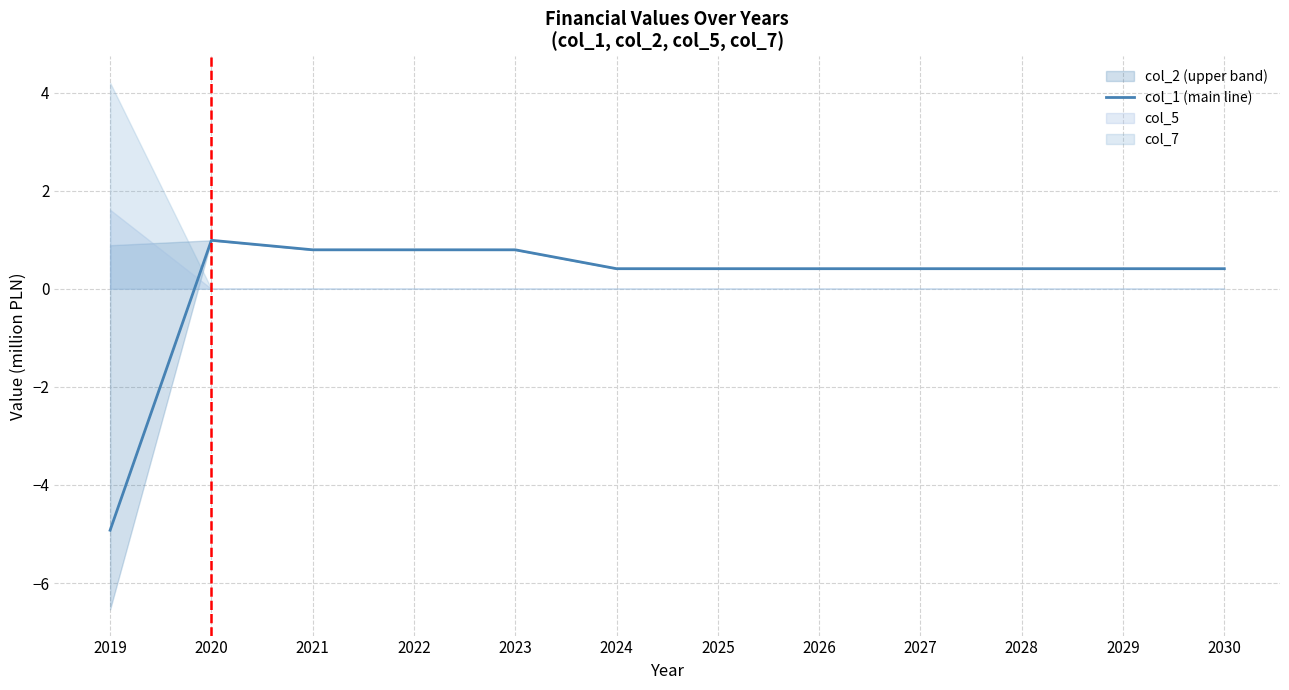

What is the difference between the values at 2026 and 2020?

0.6